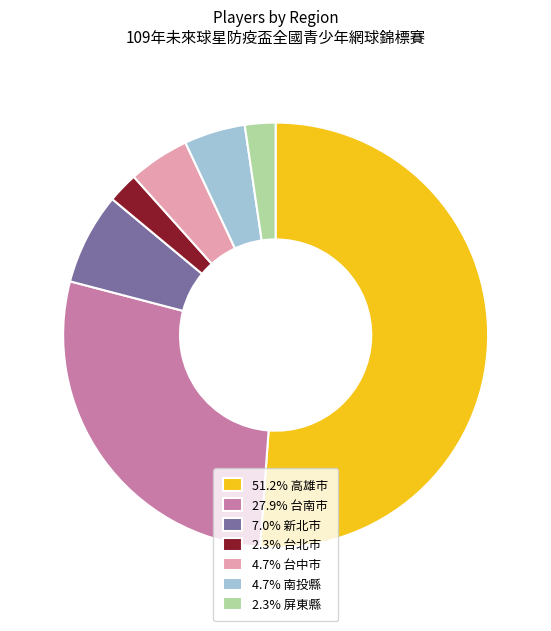

Do 7.0% 新北市 and 4.7% 南投縣 together represent more than half of the pie?

No